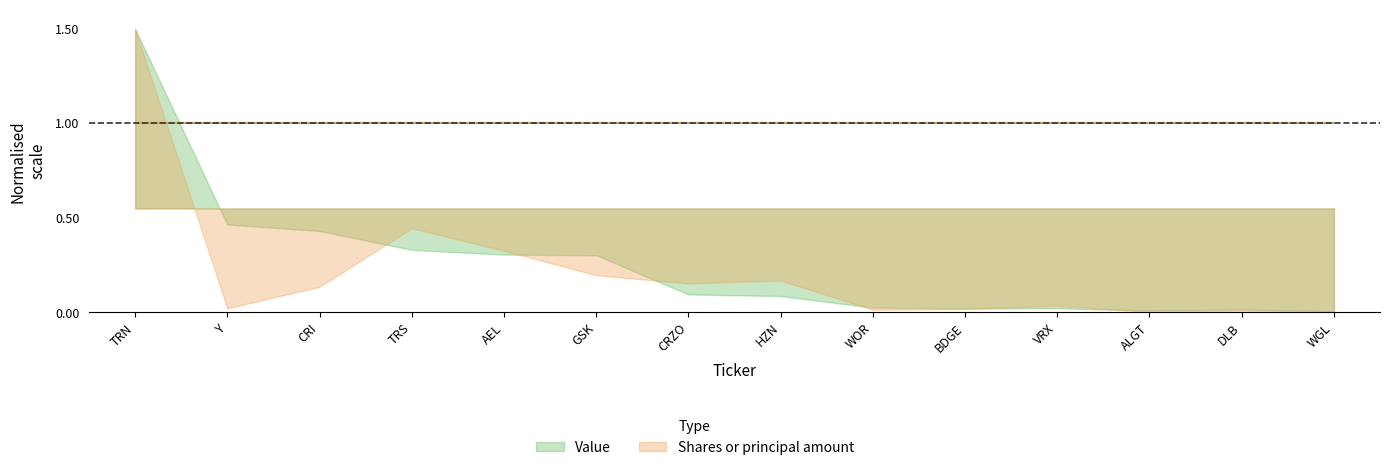

Reading left to right, extract all data points from this chart.

Value: TRN=40631000	Y=12599000	CRI=11675000	TRS=8968000	AEL=8289000	GSK=8195000	CRZO=2584000	HZN=2348000	WOR=698000	BDGE=582000	VRX=597000	ALGT=281000	DLB=423000	WGL=203000
Shares: TRN=1449551	Y=21182	CRI=131255	TRS=430141	AEL=315429	GSK=190052	CRZO=148348	HZN=163519	WOR=13902	BDGE=17480	VRX=34500	ALGT=2075	DLB=8645	WGL=2435